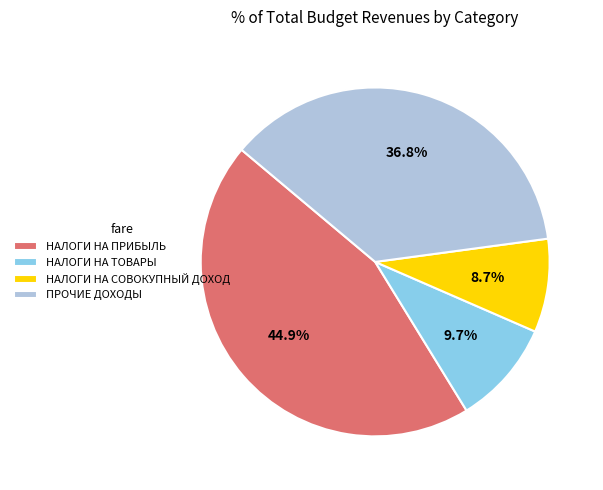

Combined, do НАЛОГИ НА СОВОКУПНЫЙ ДОХОД and НАЛОГИ НА ПРИБЫЛЬ account for over 50%?

Yes